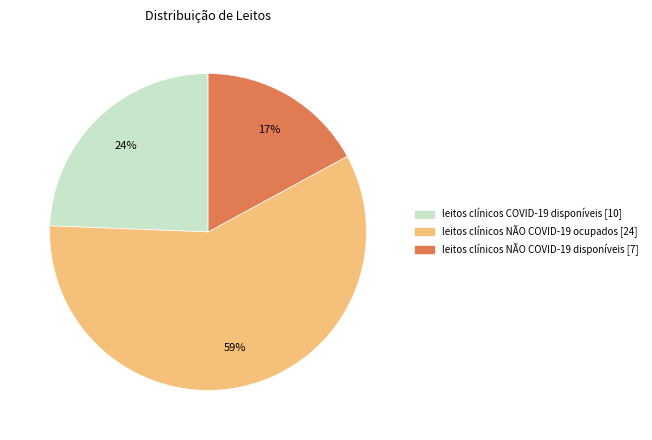

Does any single category account for the majority?

Yes